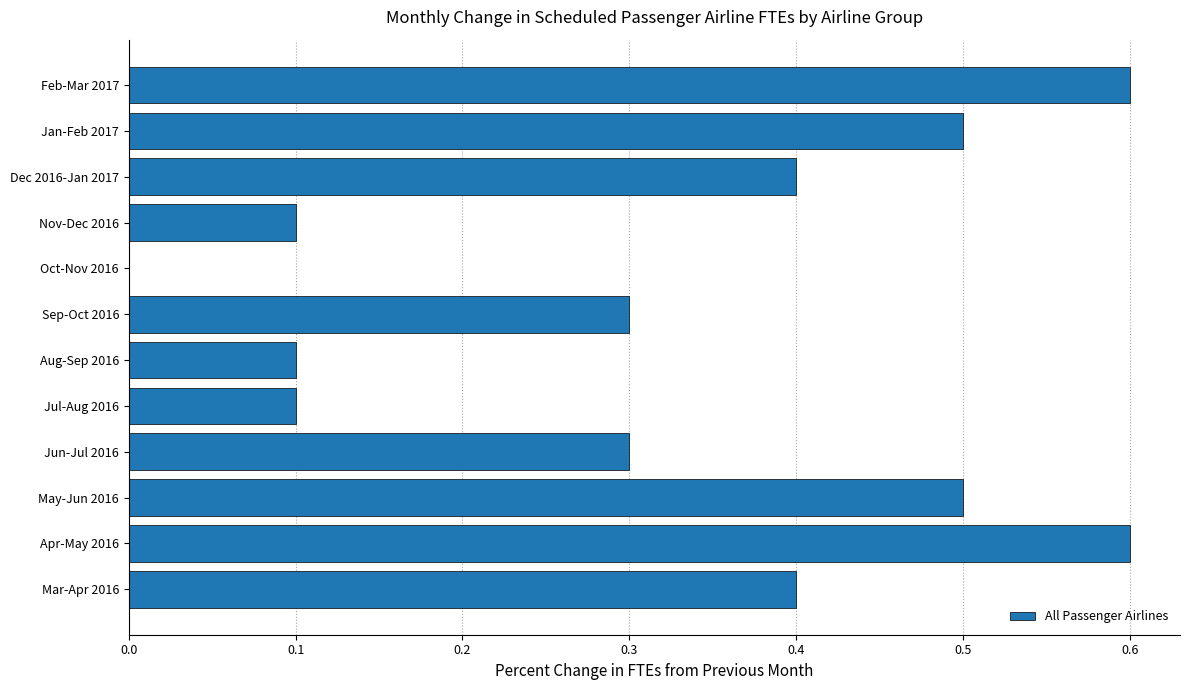

True or false: the data shows 0.3 at Jun-Jul 2016.

True